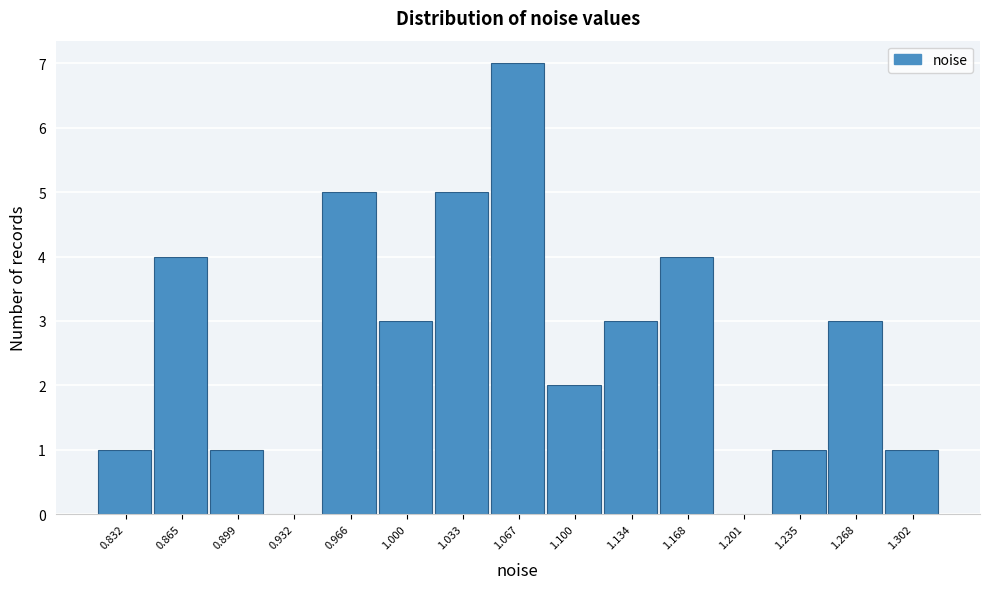

Reading left to right, what are all the values shown in this chart?

0.832=1	0.865=4	0.899=1	0.932=0	0.966=5	1.000=3	1.033=5	1.067=7	1.100=2	1.134=3	1.168=4	1.201=0	1.235=1	1.268=3	1.302=1